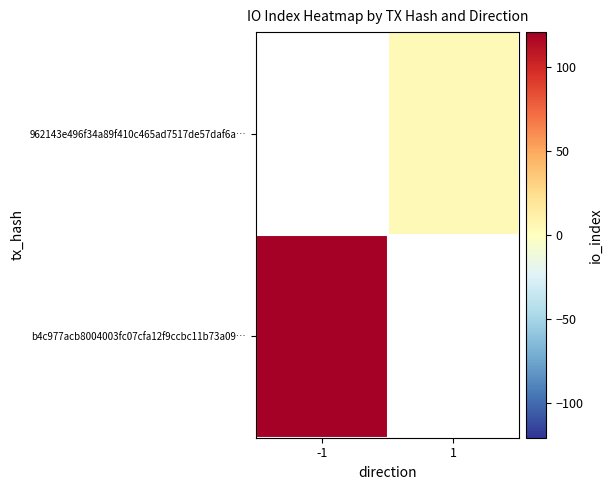

Between -1 and 1, which is larger?

1